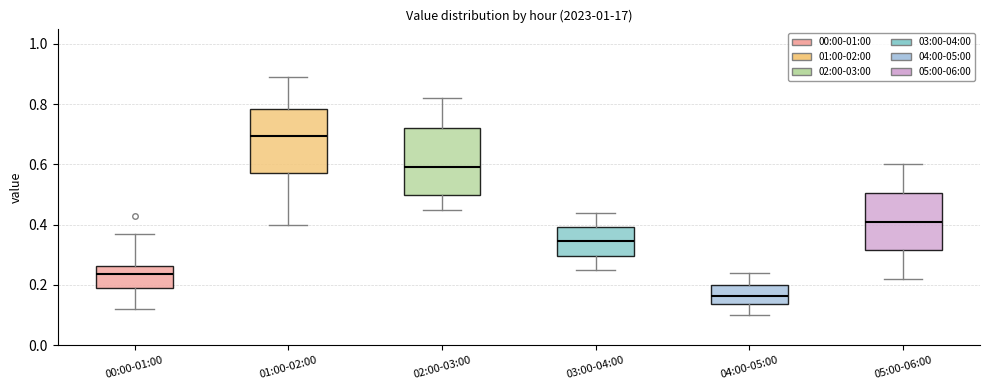

Where does the upper whisker of the box for 00:00-01:00 end on the y-axis? The values are not printed on the chart, so give them approximately, as read against the axis.

0.38